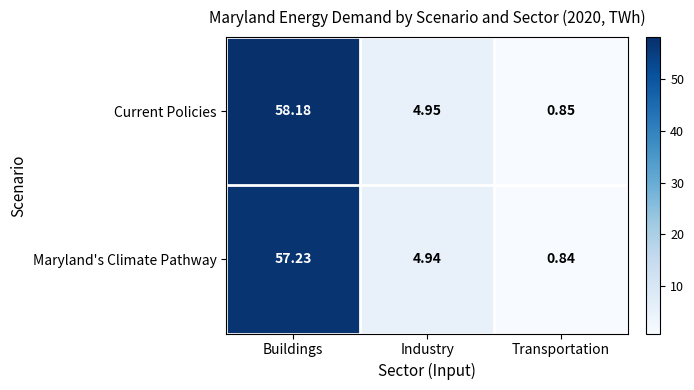

At Buildings, list the series in order from smallest to largest.

Maryland's Climate Pathway, Current Policies